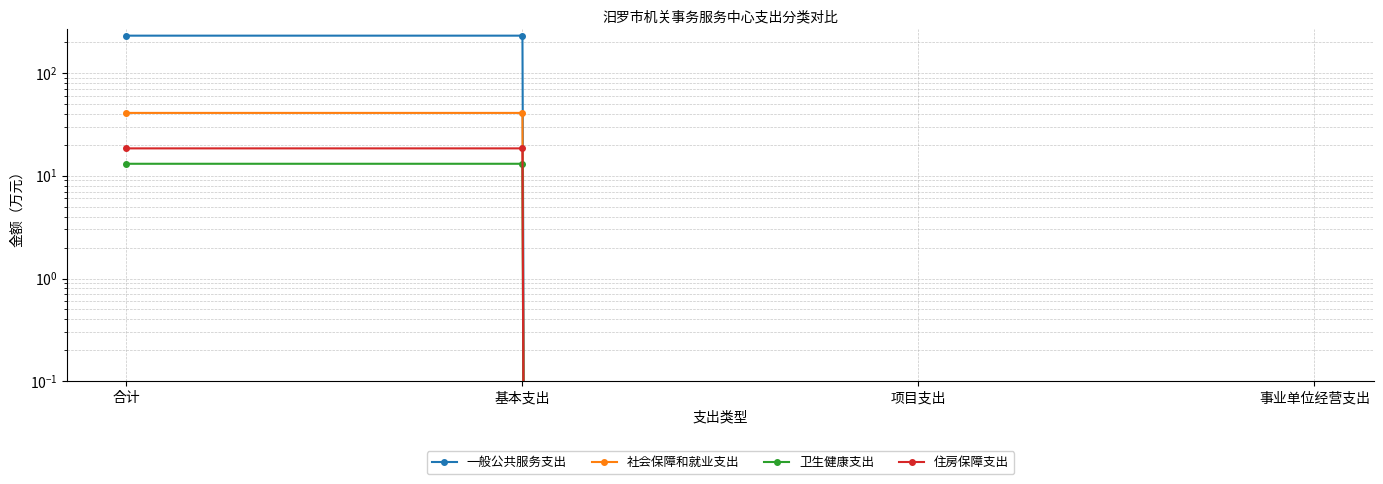

True or false: 一般公共服务支出 and 社会保障和就业支出 intersect in this chart.

False